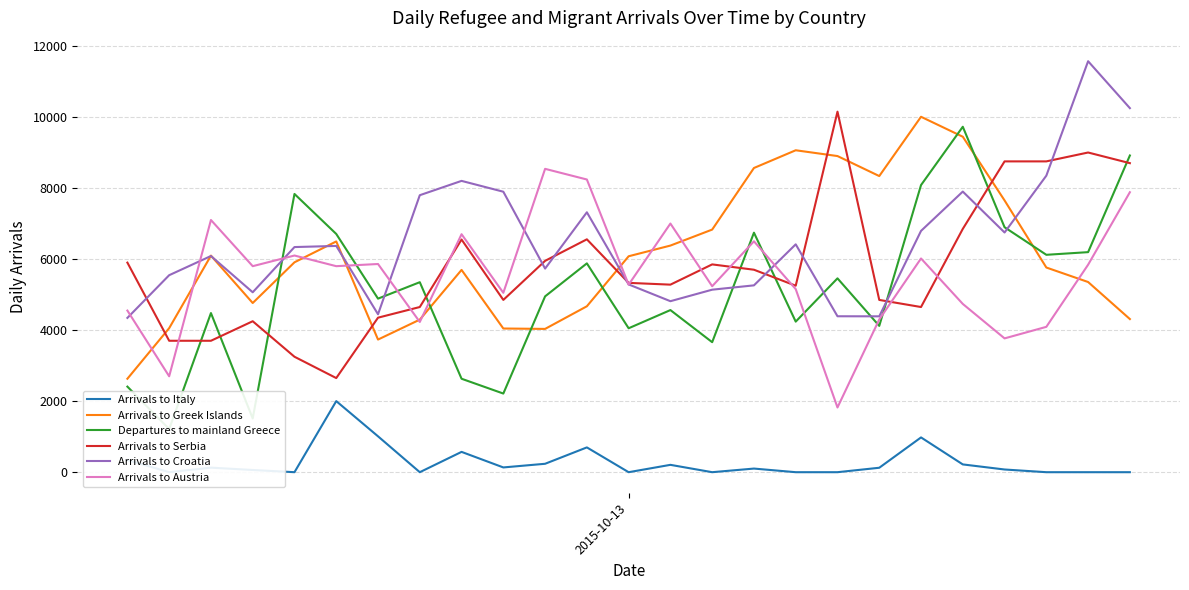

What is the lowest value of the Arrivals to Austria series?

1822